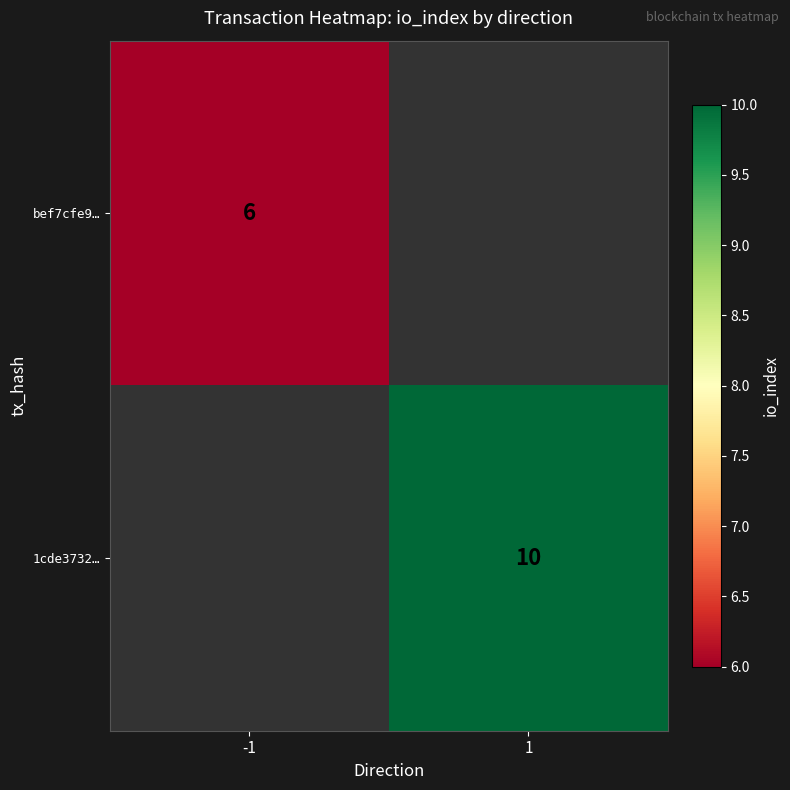

Is the value of bef7cfe9… at -1 greater than the value of 1cde3732… at 1?

No